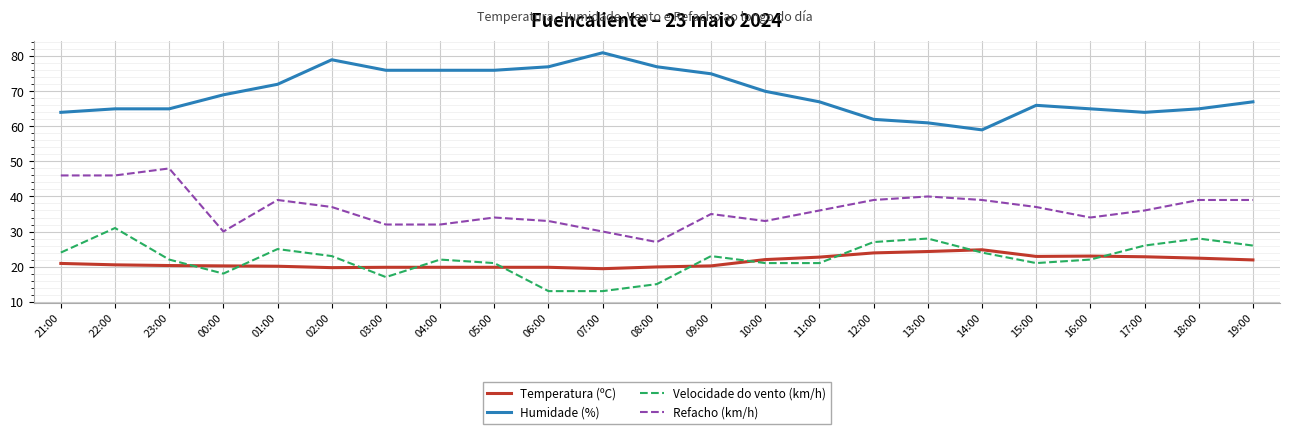

What is the total value across all series at 02:00?

158.7